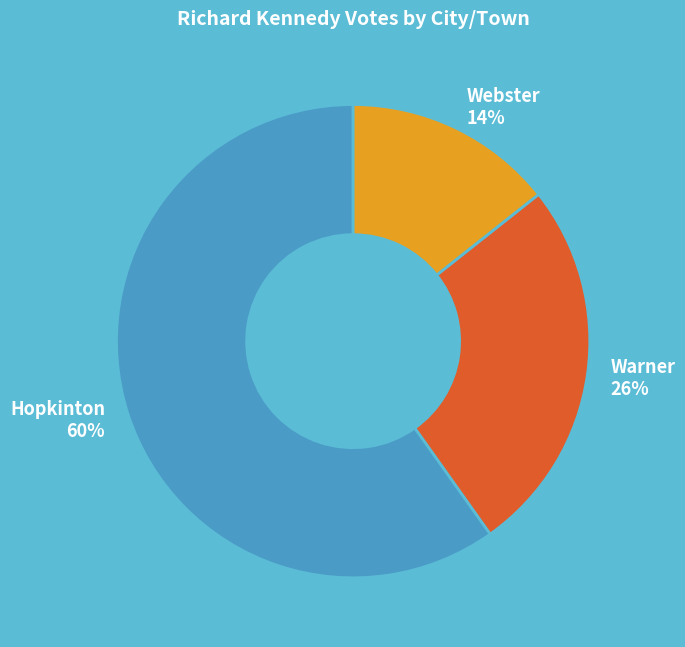

Which has a higher value, Webster or Warner?

Warner